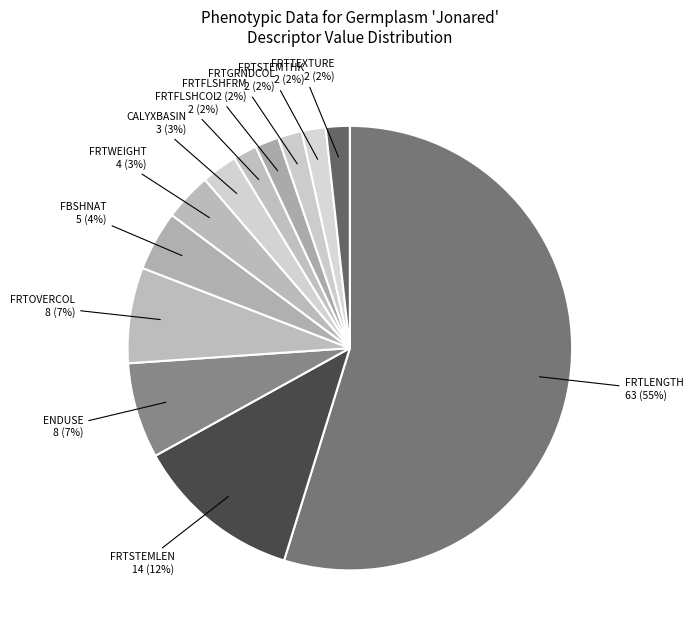

Count the number of slices in the pie.

12